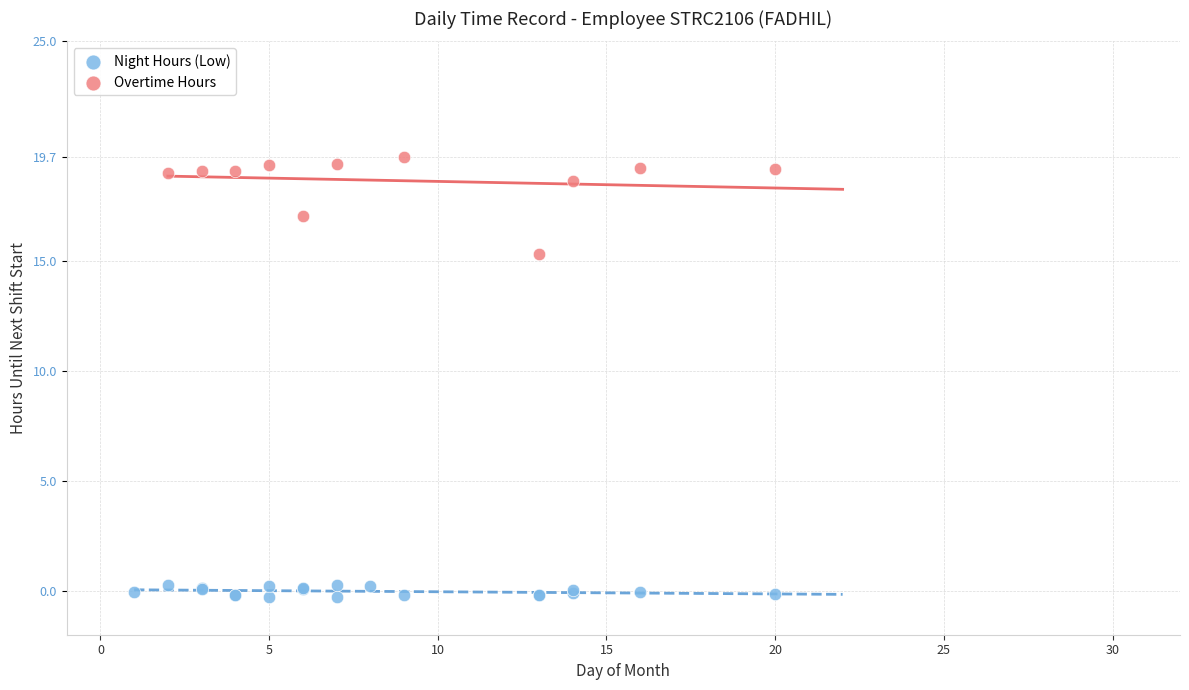

Which series contains the highest Y value?

Overtime Hours